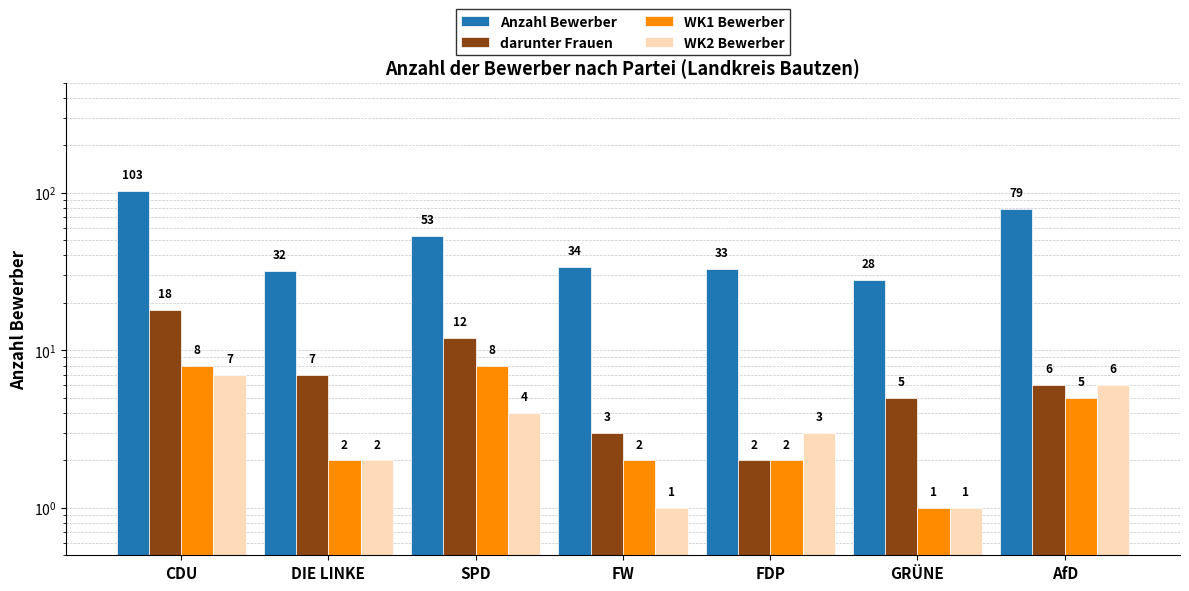

Which series changed the most between DIE LINKE and FDP?

darunter Frauen